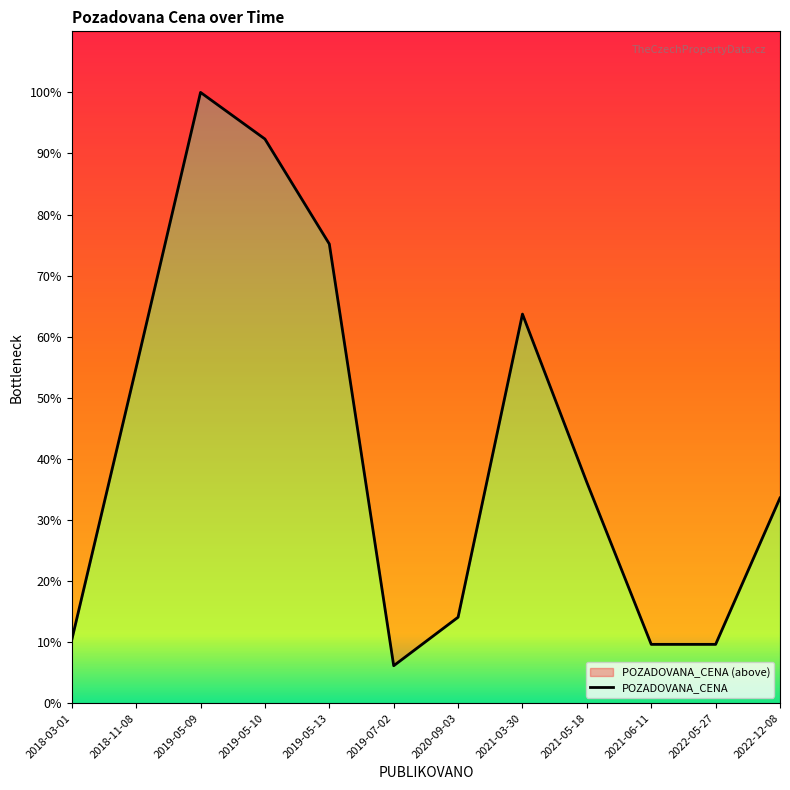

Reading left to right, transcribe all the data shown in this chart.

7000	37100	67500	62350	50750	4140	9500	43000	24400	6500	6500	22680